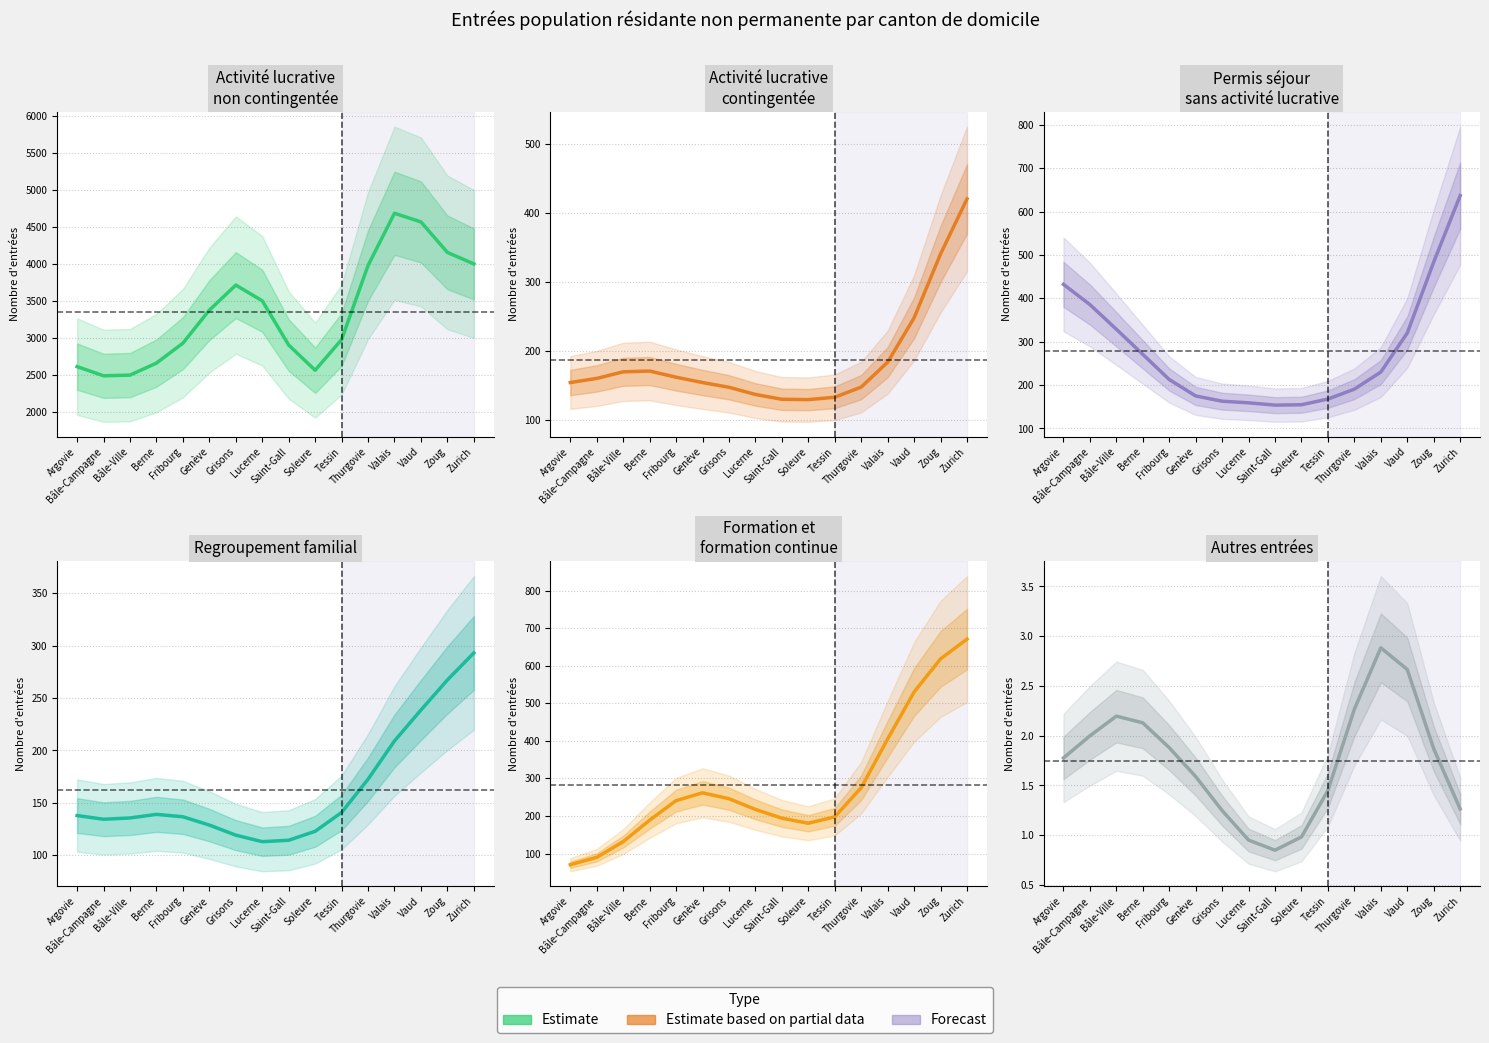

Reading left to right, what are all the values shown in this chart?

Activité lucrative non contingentée: 2613.7	2489.9	2498.8	2662.0	2931.3	3378.0	3716.8	3504.5	2905.8	2564.9	2979.9	3981.9	4688.8	4571.2	4159.0	4003.5
Activité lucrative contingentée: 153.9	159.8	169.4	170.6	161.6	153.9	147.0	136.5	129.5	129.0	132.5	147.3	183.5	247.9	340.8	420.7
Permis séjour sans activité lucrative: 432.2	385.6	328.7	270.8	212.8	174.9	162.8	159.1	153.8	154.7	167.7	190.7	230.0	320.0	483.6	636.6
Regroupement familial: 138.0	134.5	135.7	139.1	136.8	128.9	119.3	113.1	114.4	123.0	140.9	172.6	209.1	238.6	267.2	293.0
Formation et formation continue: 70.4	90.0	131.8	188.9	240.9	261.7	246.0	217.6	194.2	180.7	197.8	275.3	404.9	530.0	618.1	670.7
Autres entrées: 1.8	2.0	2.2	2.1	1.9	1.6	1.2	1.0	0.8	1.0	1.4	2.3	2.9	2.7	1.9	1.3